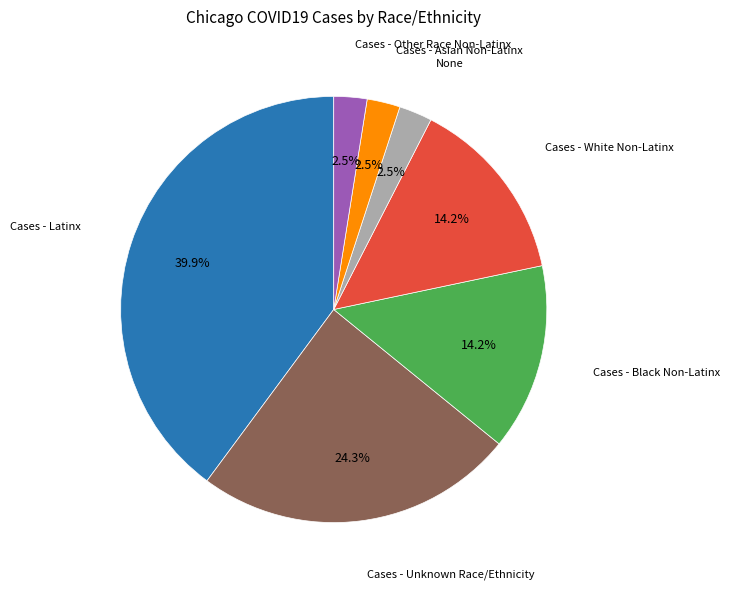

What is the total percentage of Cases - Black Non-Latinx and Cases - Latinx?

54.0%